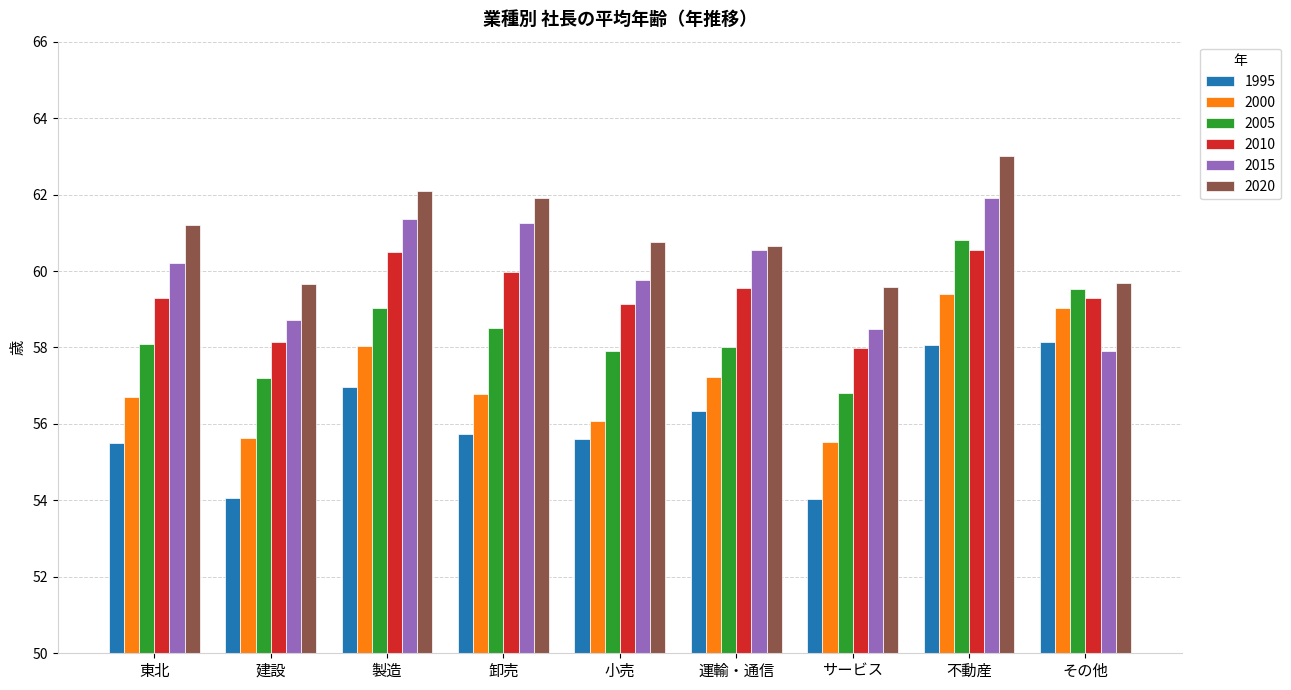

Which series changed the most between 卸売 and 不動産?

2000